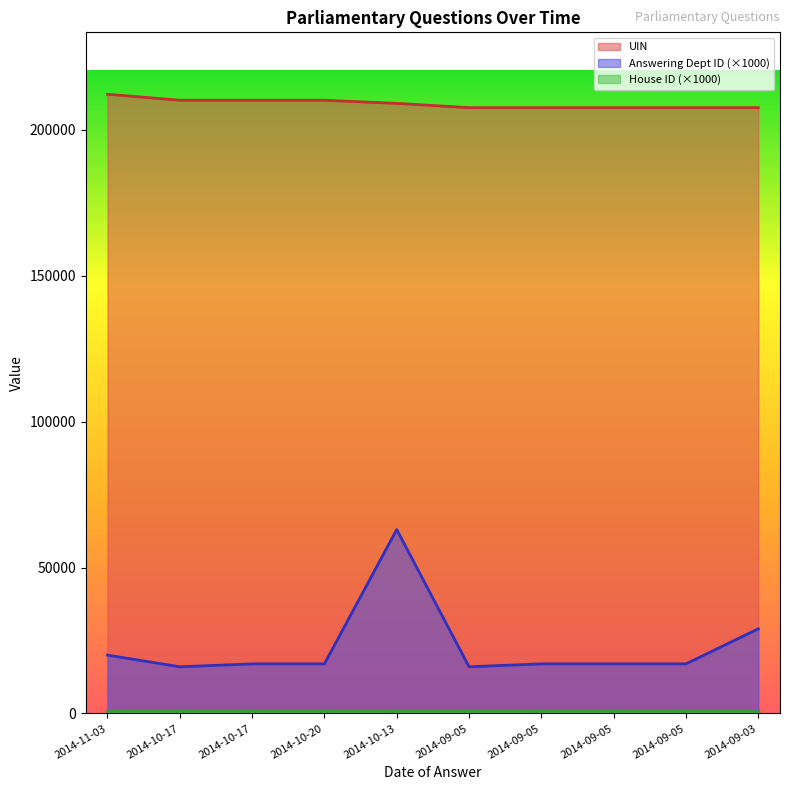

Which series has the largest total across all categories?

UIN